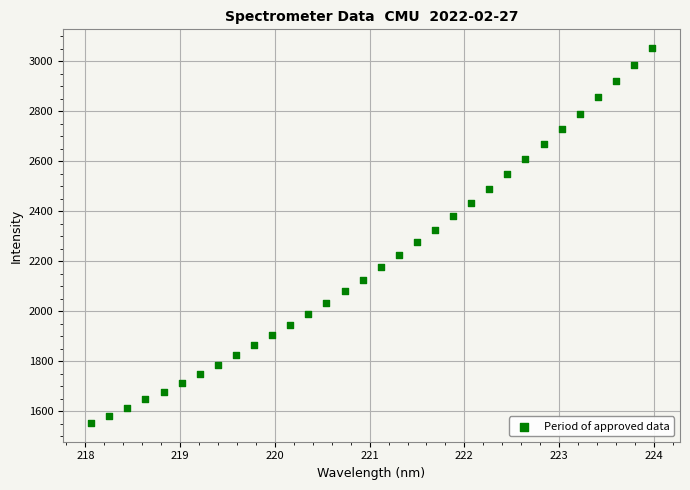

What is the range of X values (max minus min)?

5.9